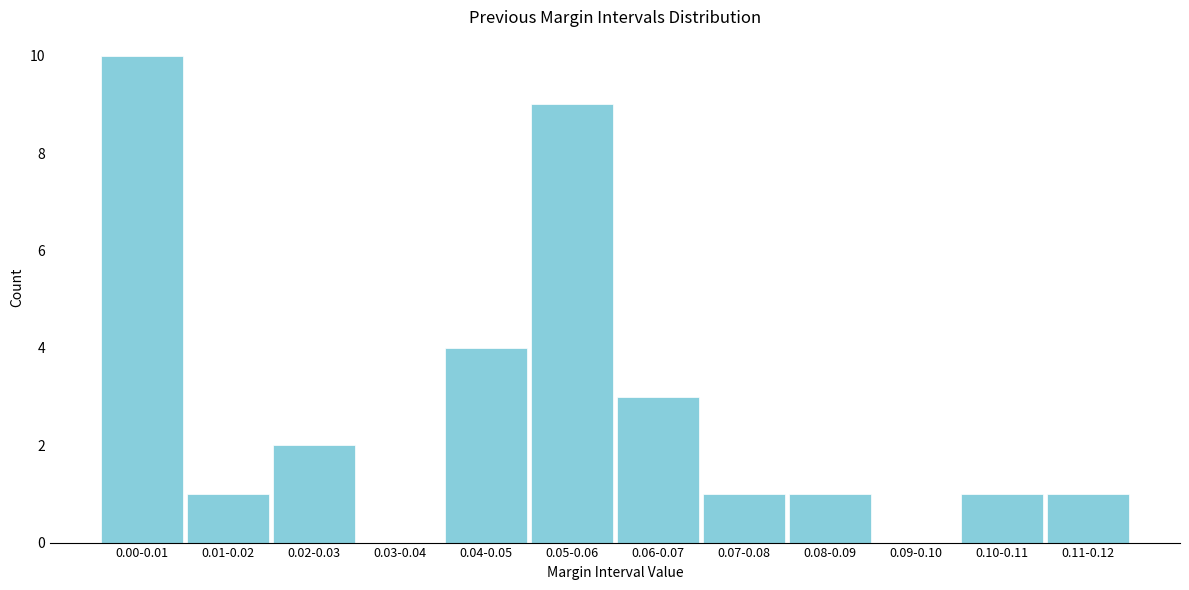

Reading left to right, extract all data points from this chart.

0.00-0.01=10	0.01-0.02=1	0.02-0.03=2	0.03-0.04=0	0.04-0.05=4	0.05-0.06=9	0.06-0.07=3	0.07-0.08=1	0.08-0.09=1	0.09-0.10=0	0.10-0.11=1	0.11-0.12=1